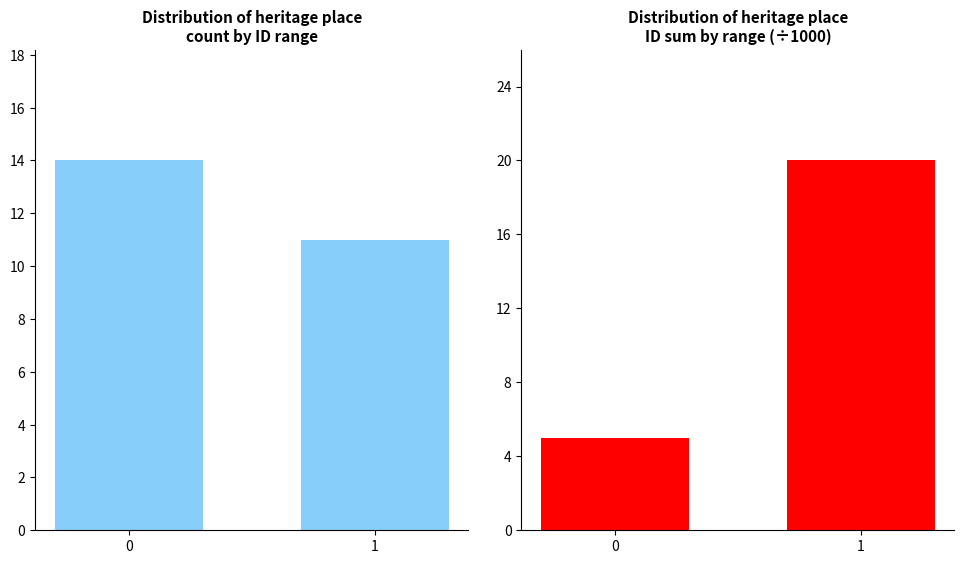

Which series has the widest spread of values?

Sum ID (÷1000)